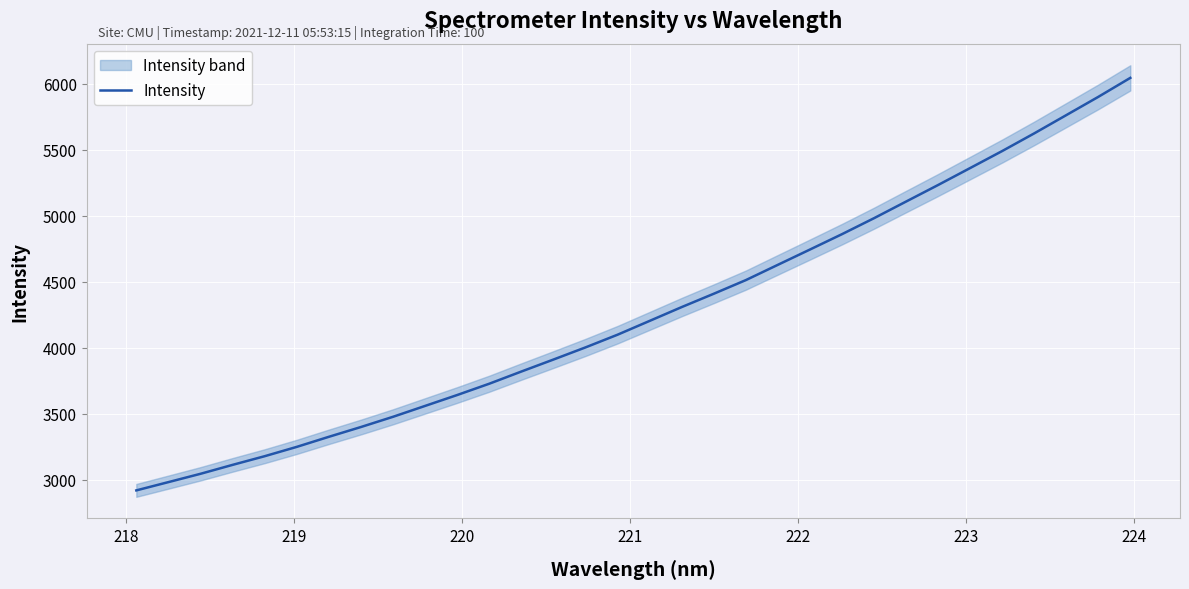

What is the highest value of the Intensity series?

6045.0